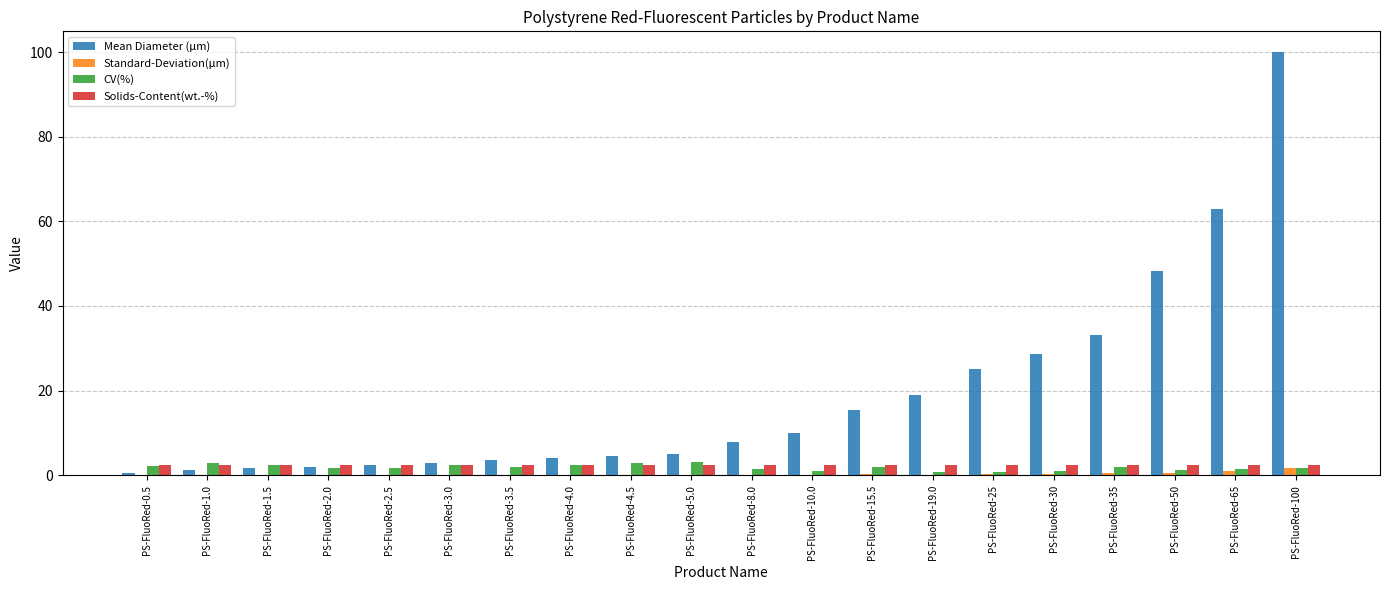

What is the highest value of the CV(%) series?

3.2